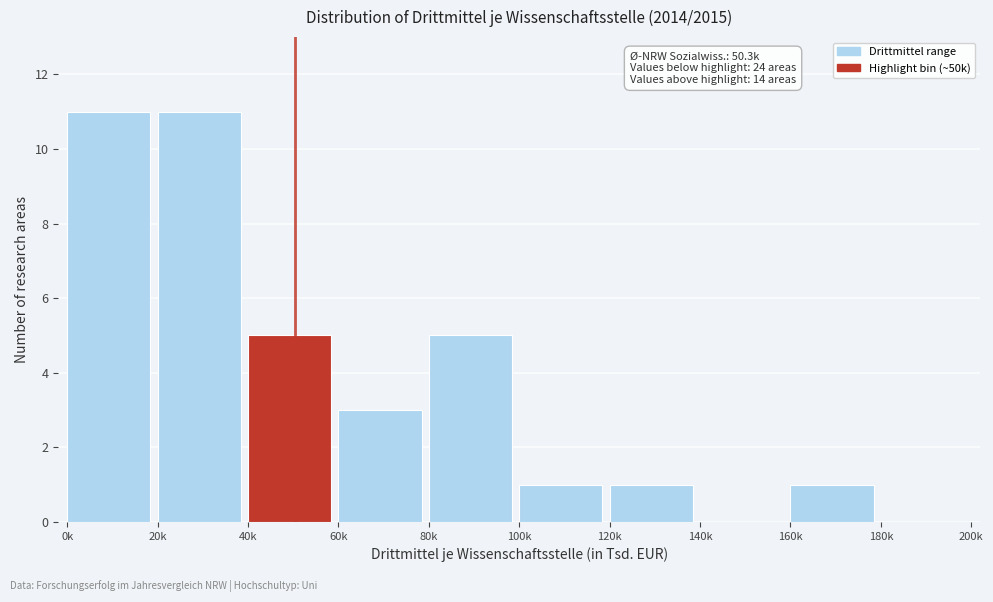

Reading right to left, extract all data points from this chart.

180k=0	160k=1	140k=0	120k=1	100k=1	80k=5	60k=3	40k=5	20k=11	0k=11